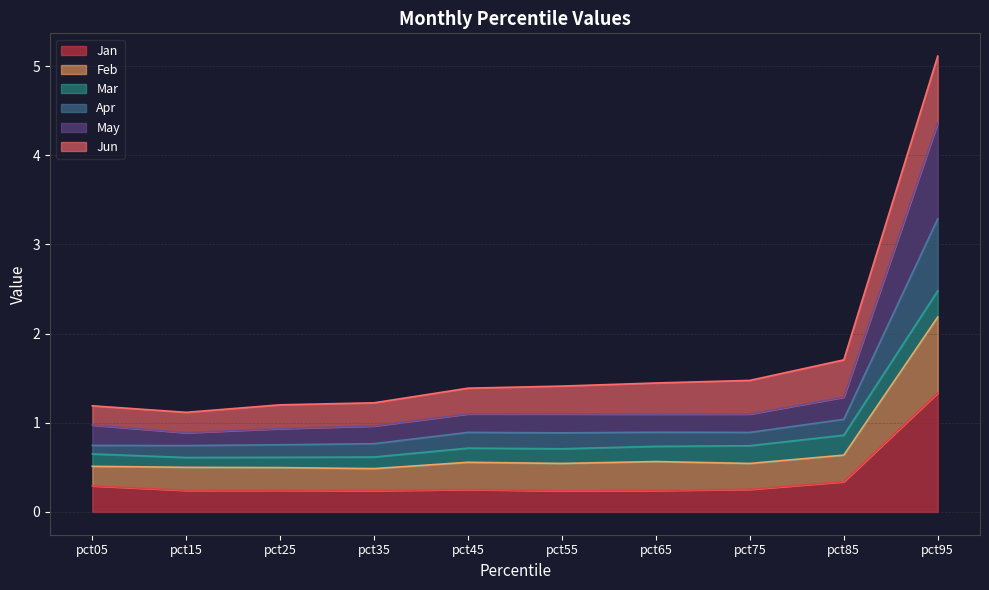

At how many categories does at least one series exceed 3?

1